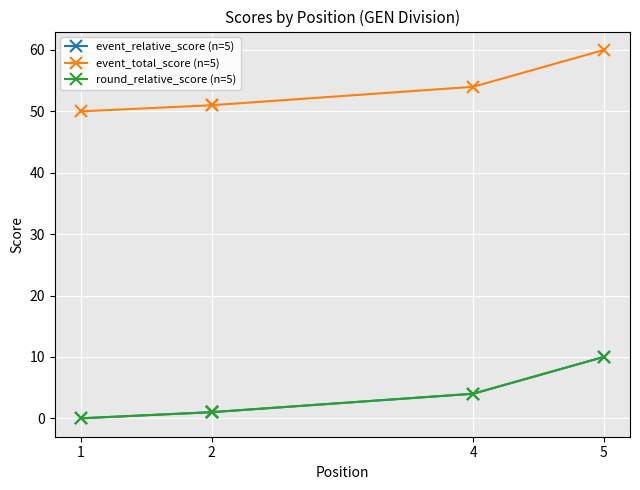

How many lines are shown in the chart?

3